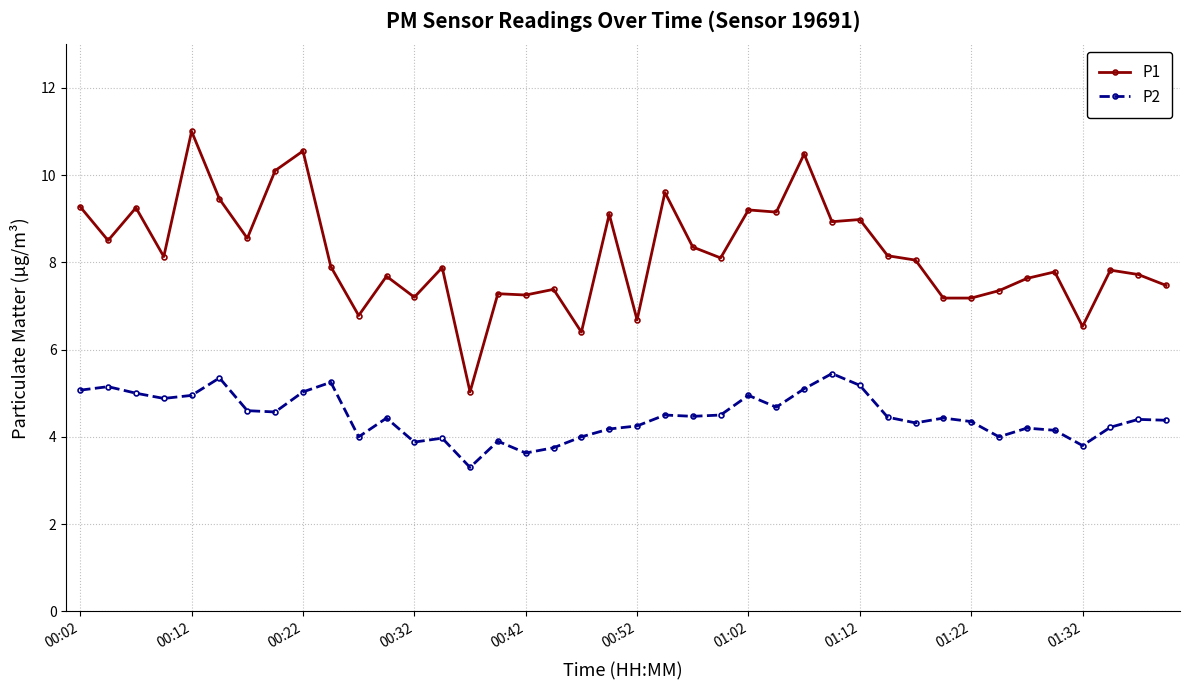

Rank the series by their average value, from highest to lowest.

P1, P2